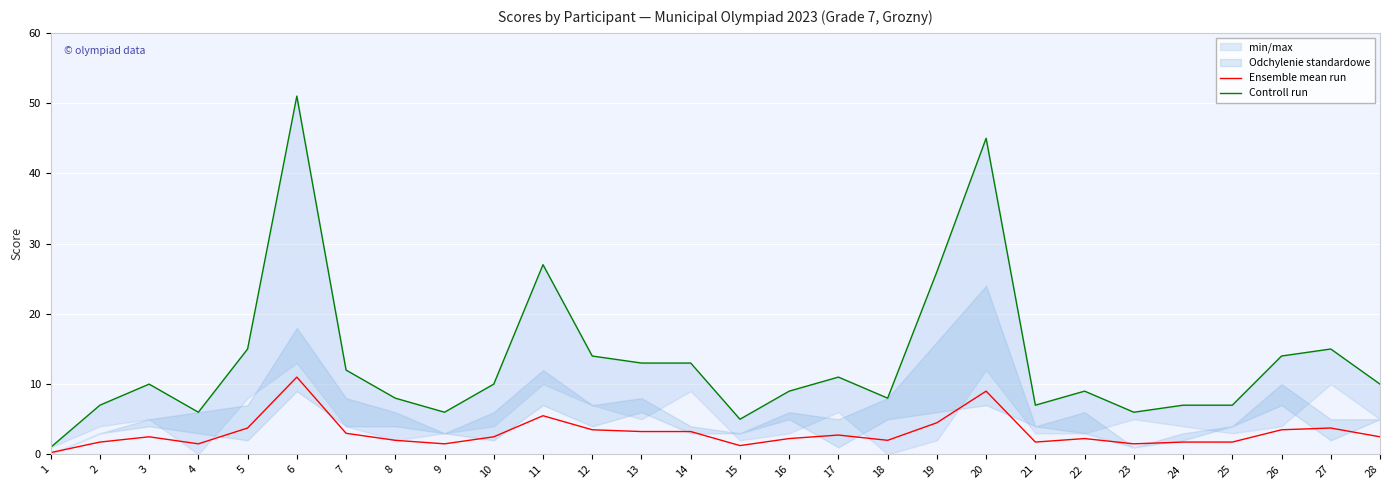

What is the value of the Ensemble mean run point at the 28th from the left?

2.5